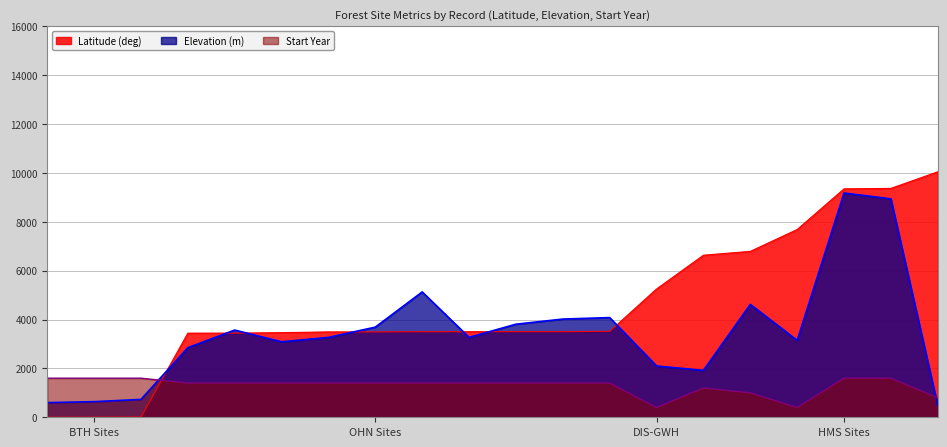

Which category has the lowest value across all series?

1